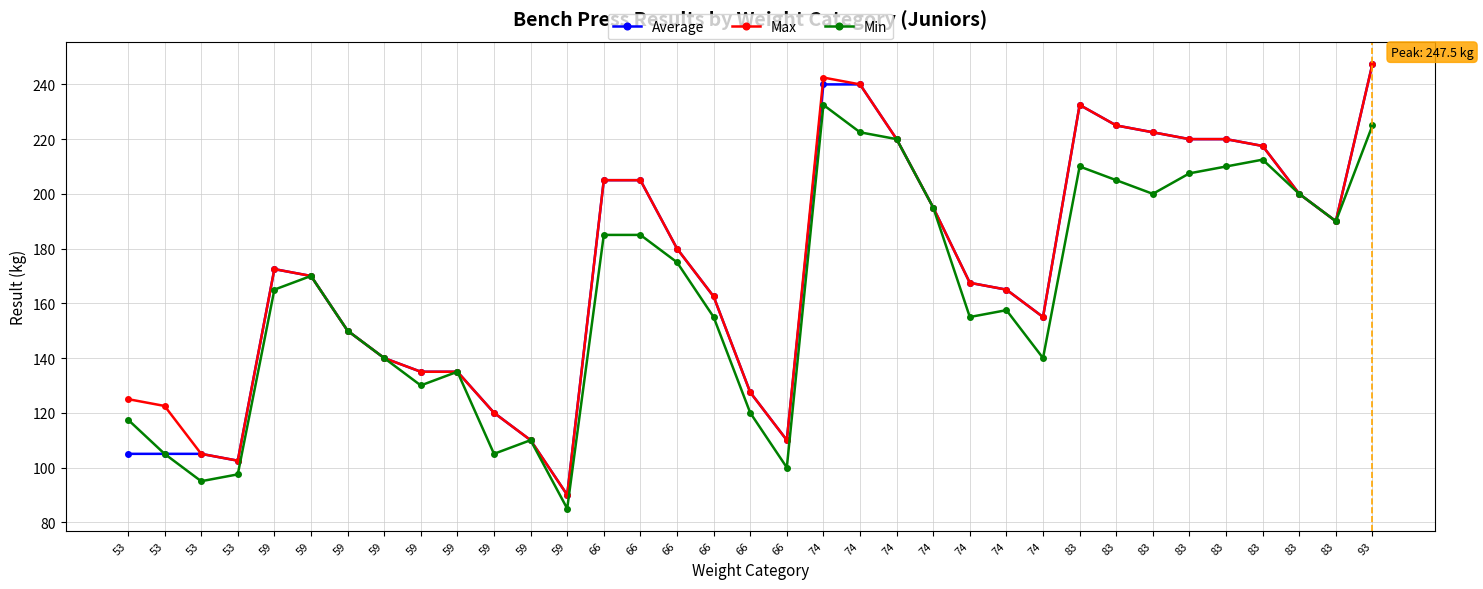

What are all the series names shown in the legend?

Average, Max, Min